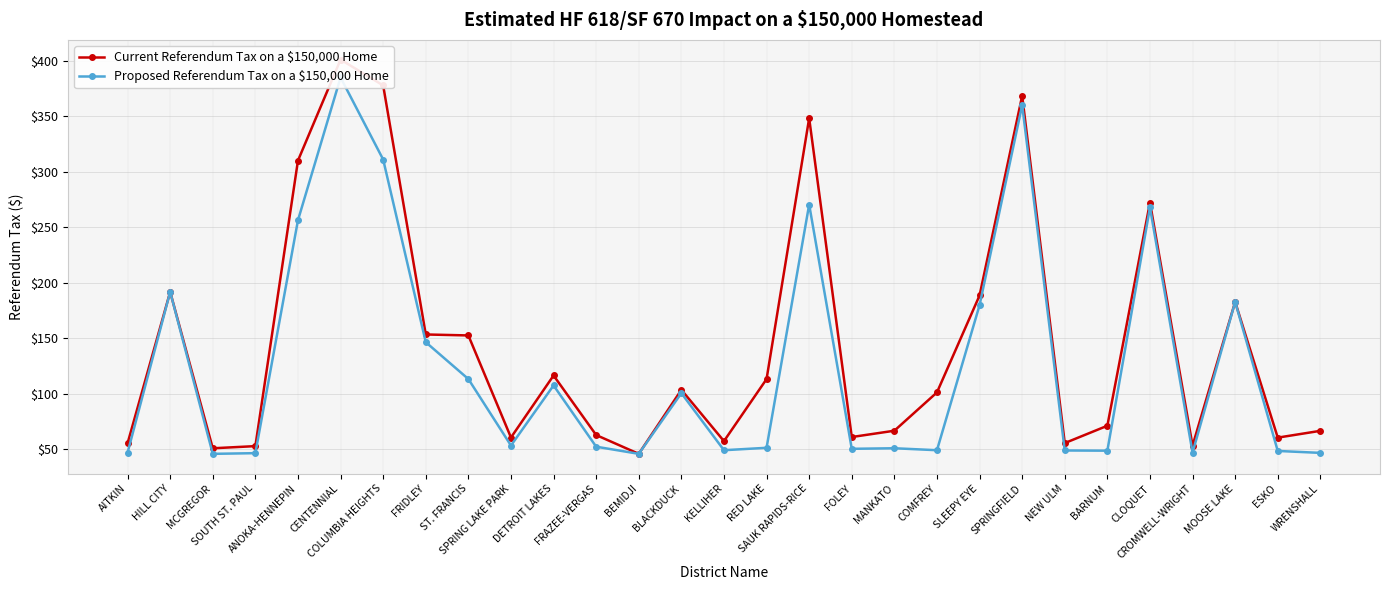

What is the difference between the maximum and minimum values in the Proposed Referendum Tax on a $150,000 Home series?

339.1